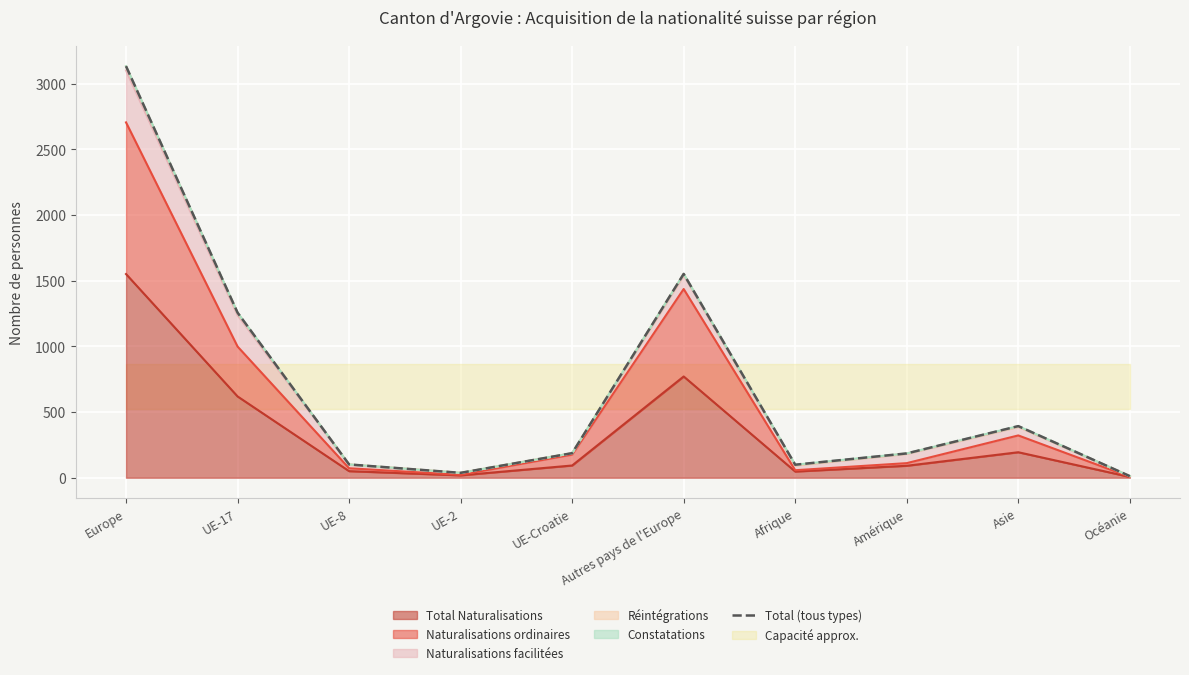

The chart shows a value of 101 at UE-8. True or false?

True